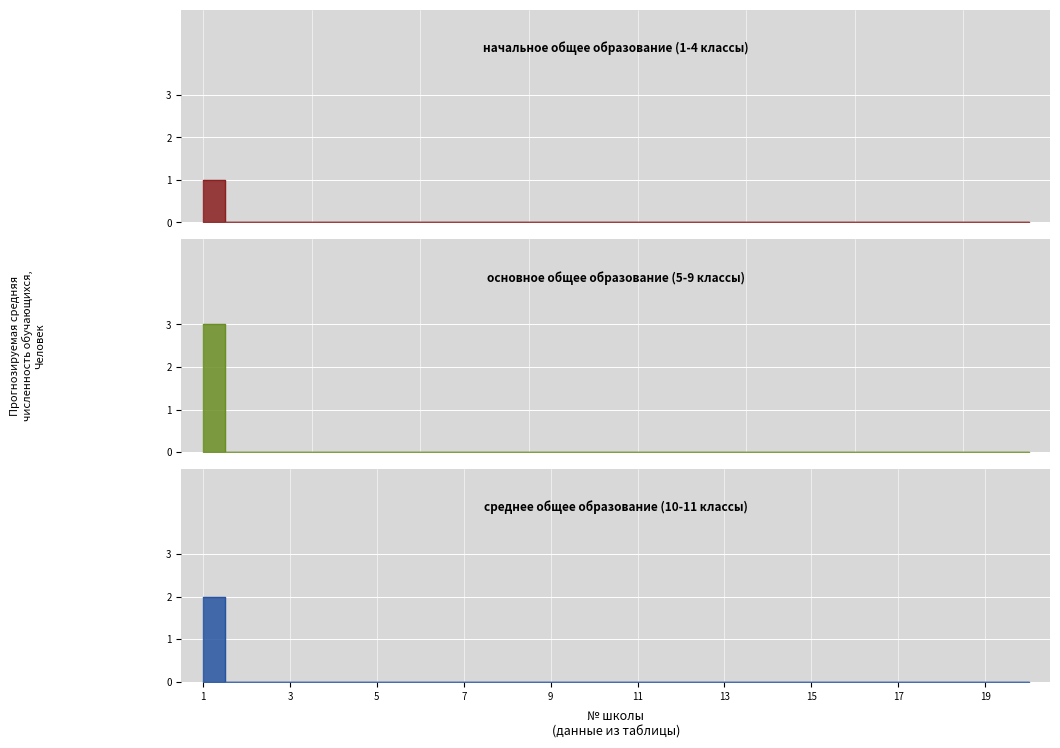

What is the maximum value for начальное общее образование (1-4 классы)?

1